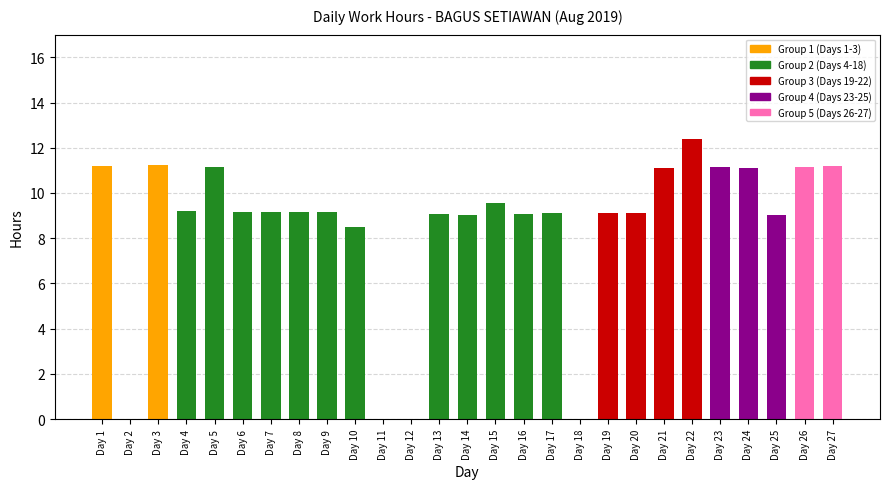

What is the ratio of the value at Day 26 to the value at Day 5?

1.0